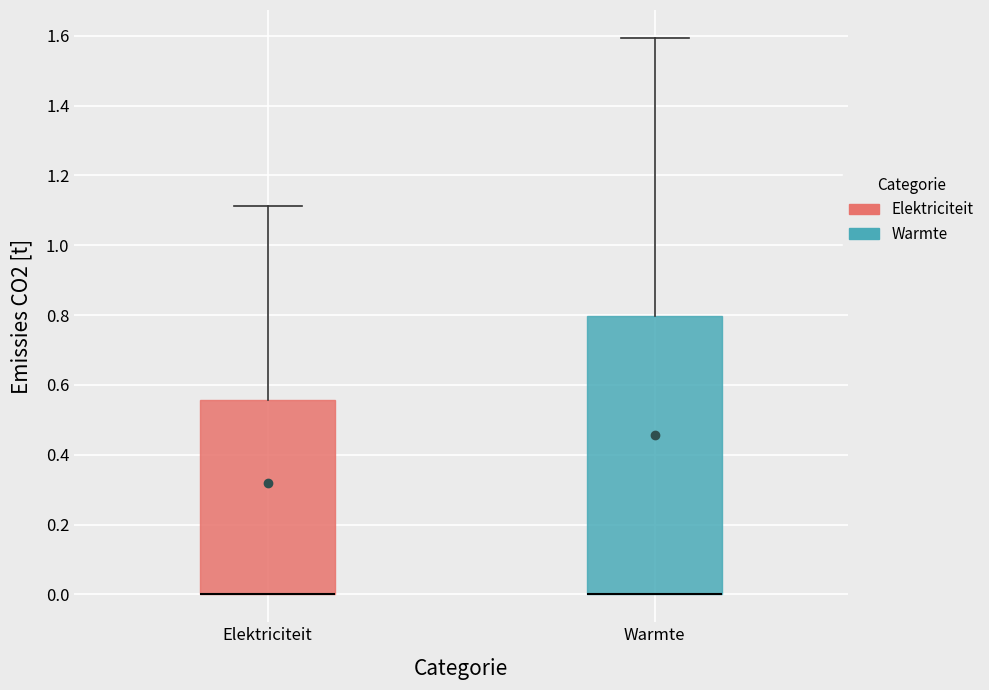

Where is the lower edge of the box for Elektriciteit on the y-axis? The values are not printed on the chart, so give them approximately, as read against the axis.

0.00